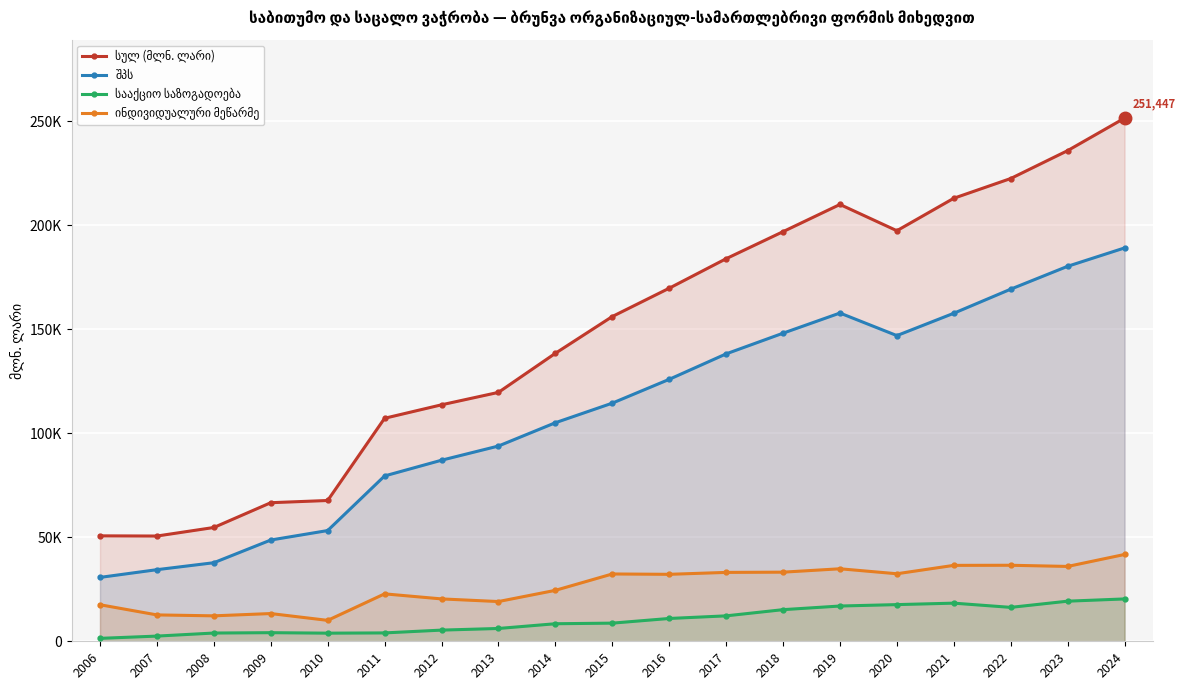

True or false: სააქციო საზოგადოება and შპს intersect in this chart.

False